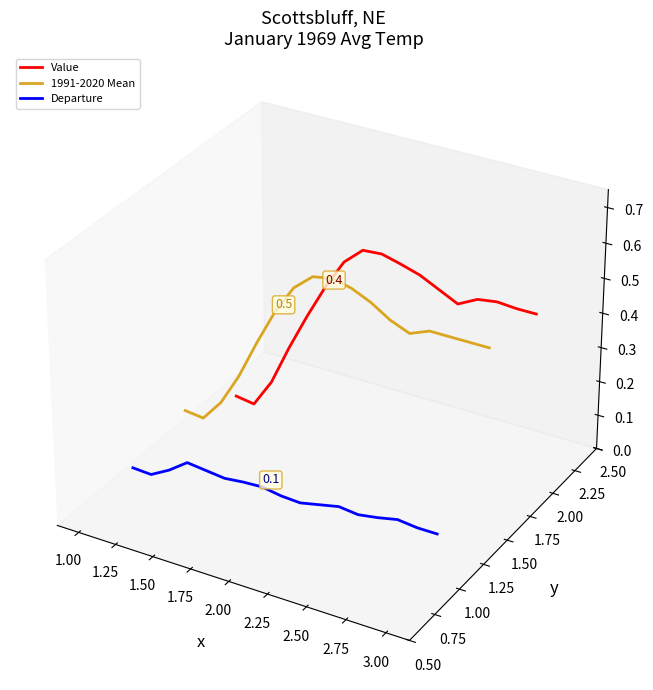

Does the chart have visible grid lines?

No